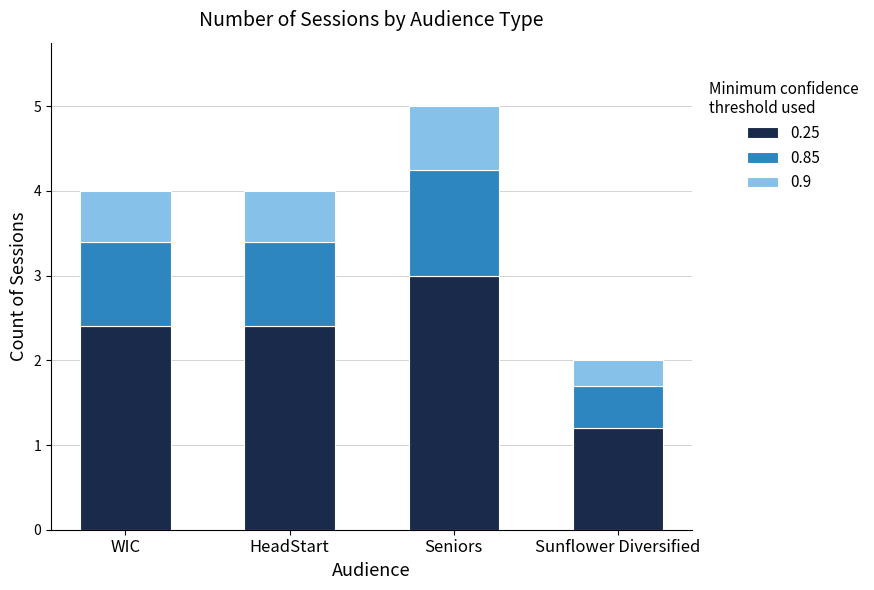

At which label does 0.25 reach its peak?

Seniors